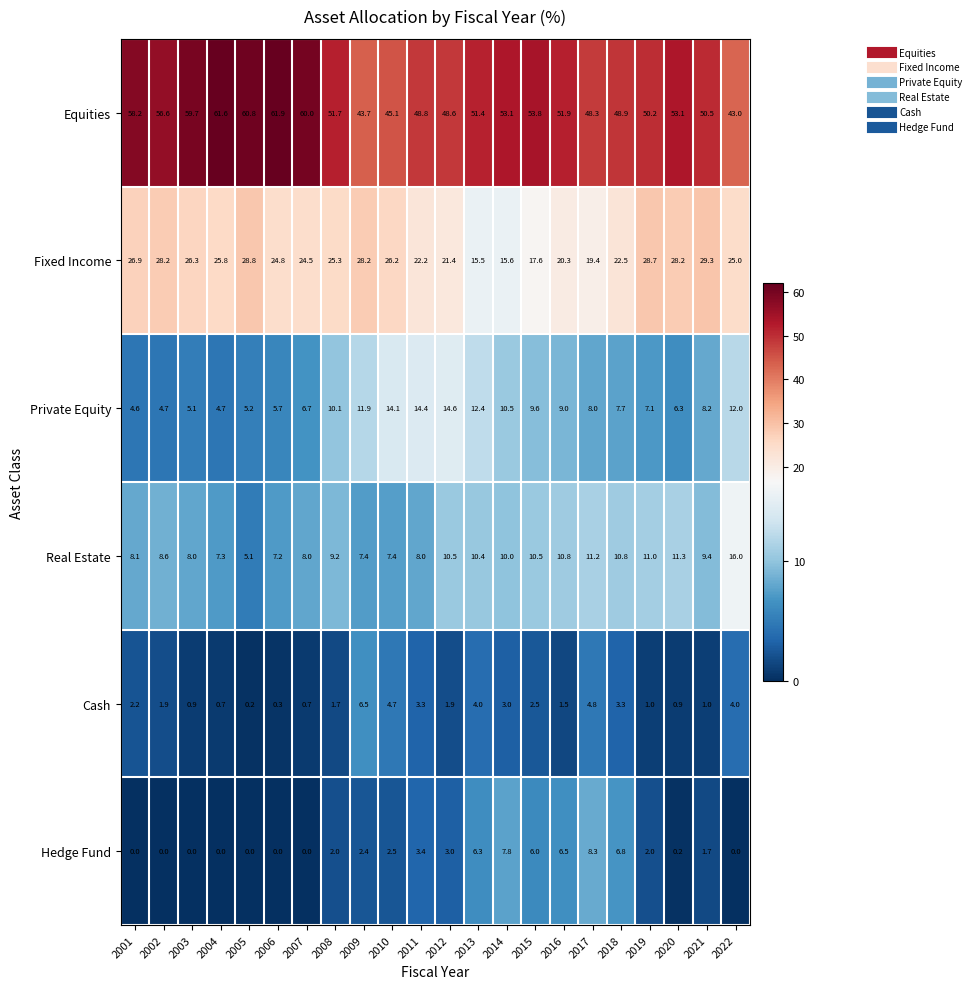

Which series has the widest spread of values?

Equities